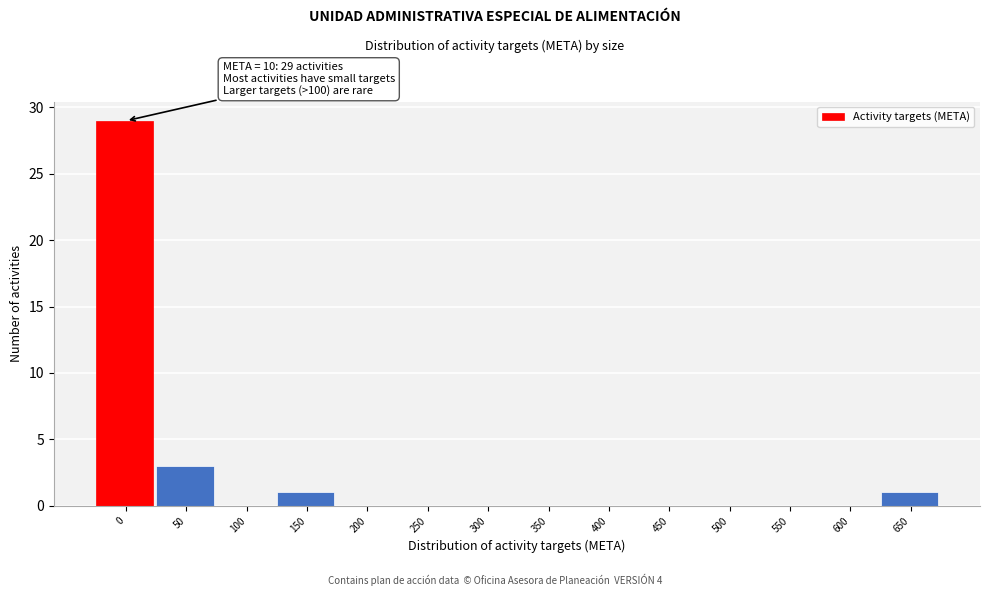

Reading left to right, what are all the values shown in this chart?

0=29	50=3	100=0	150=1	200=0	250=0	300=0	350=0	400=0	450=0	500=0	550=0	600=0	650=1